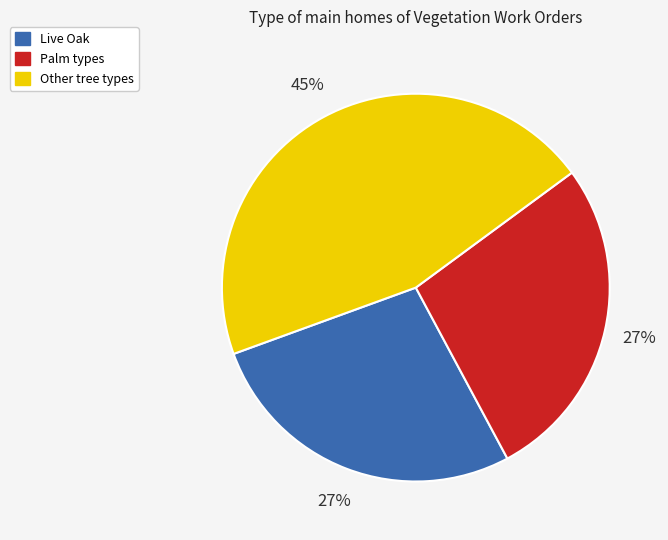

Is there a majority slice in this chart?

No